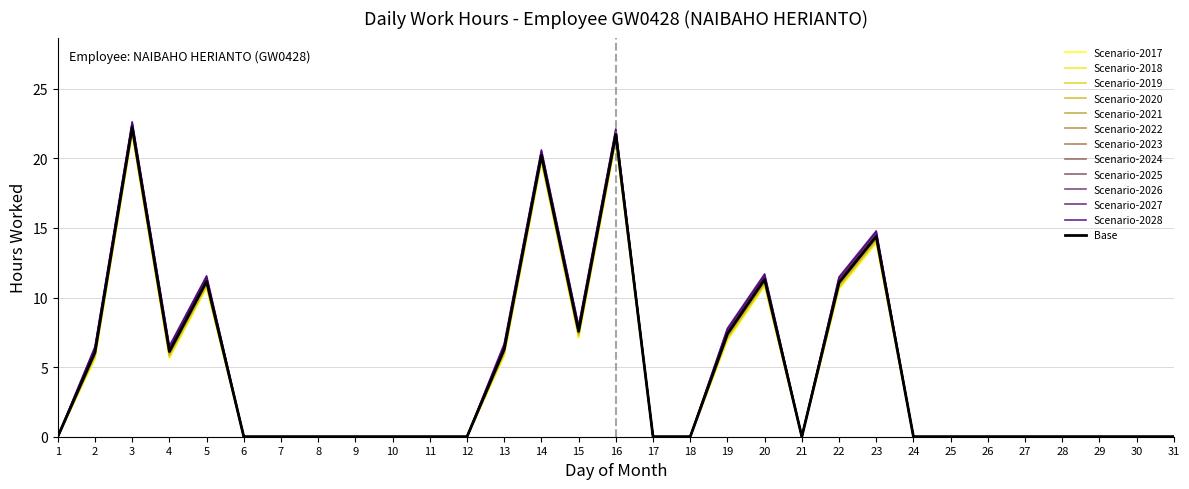

Does the chart display data point markers on the line(s)?

No